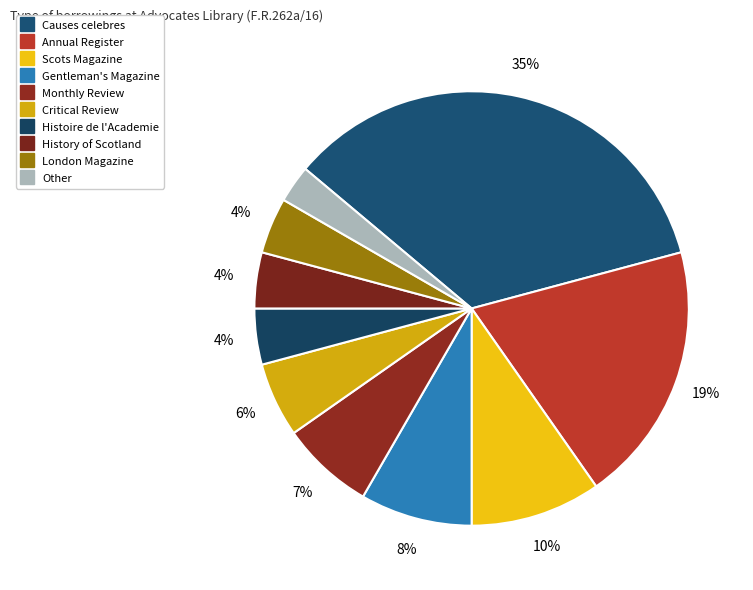

How many segments does this pie chart have?

10